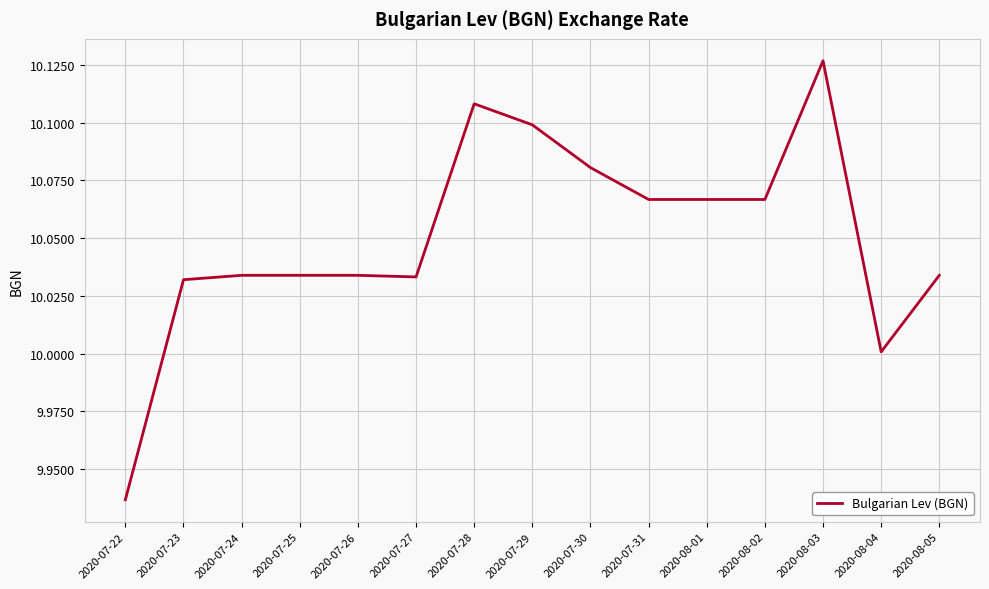

The value at 2020-07-29 is 14.3. True or false?

False